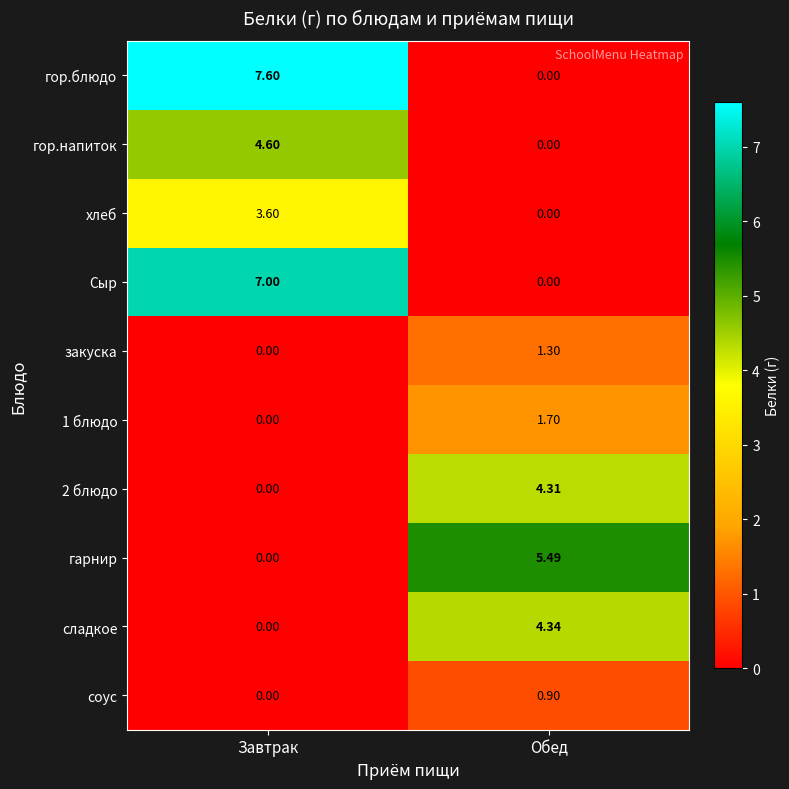

Rank the series by their maximum value, from highest to lowest.

гор.блюдо, Сыр, гарнир, гор.напиток, сладкое, 2 блюдо, хлеб, 1 блюдо, закуска, соус